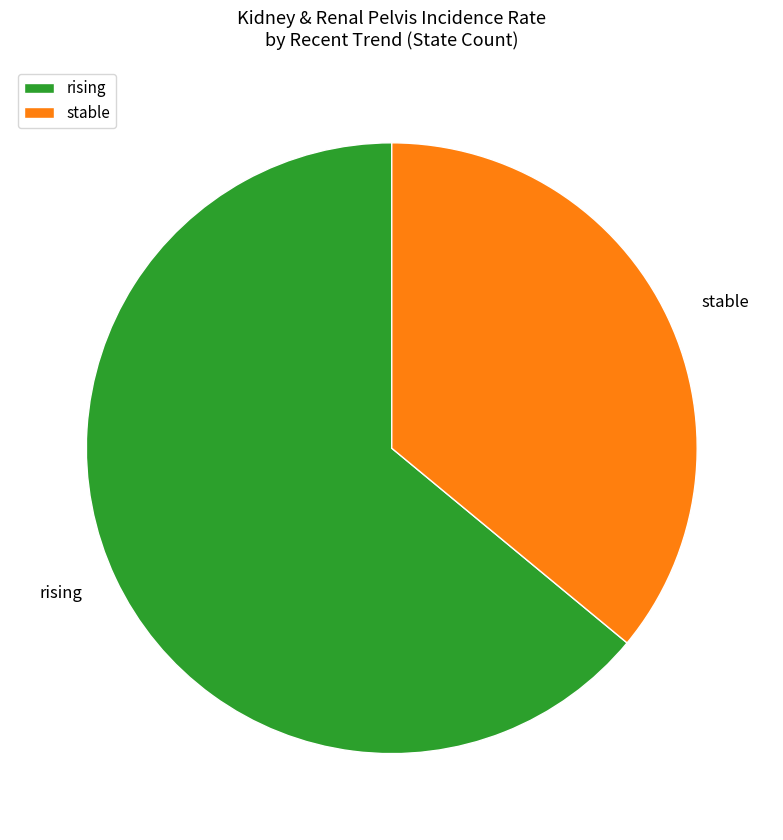

Is it true that stable is 36% of the pie?

True